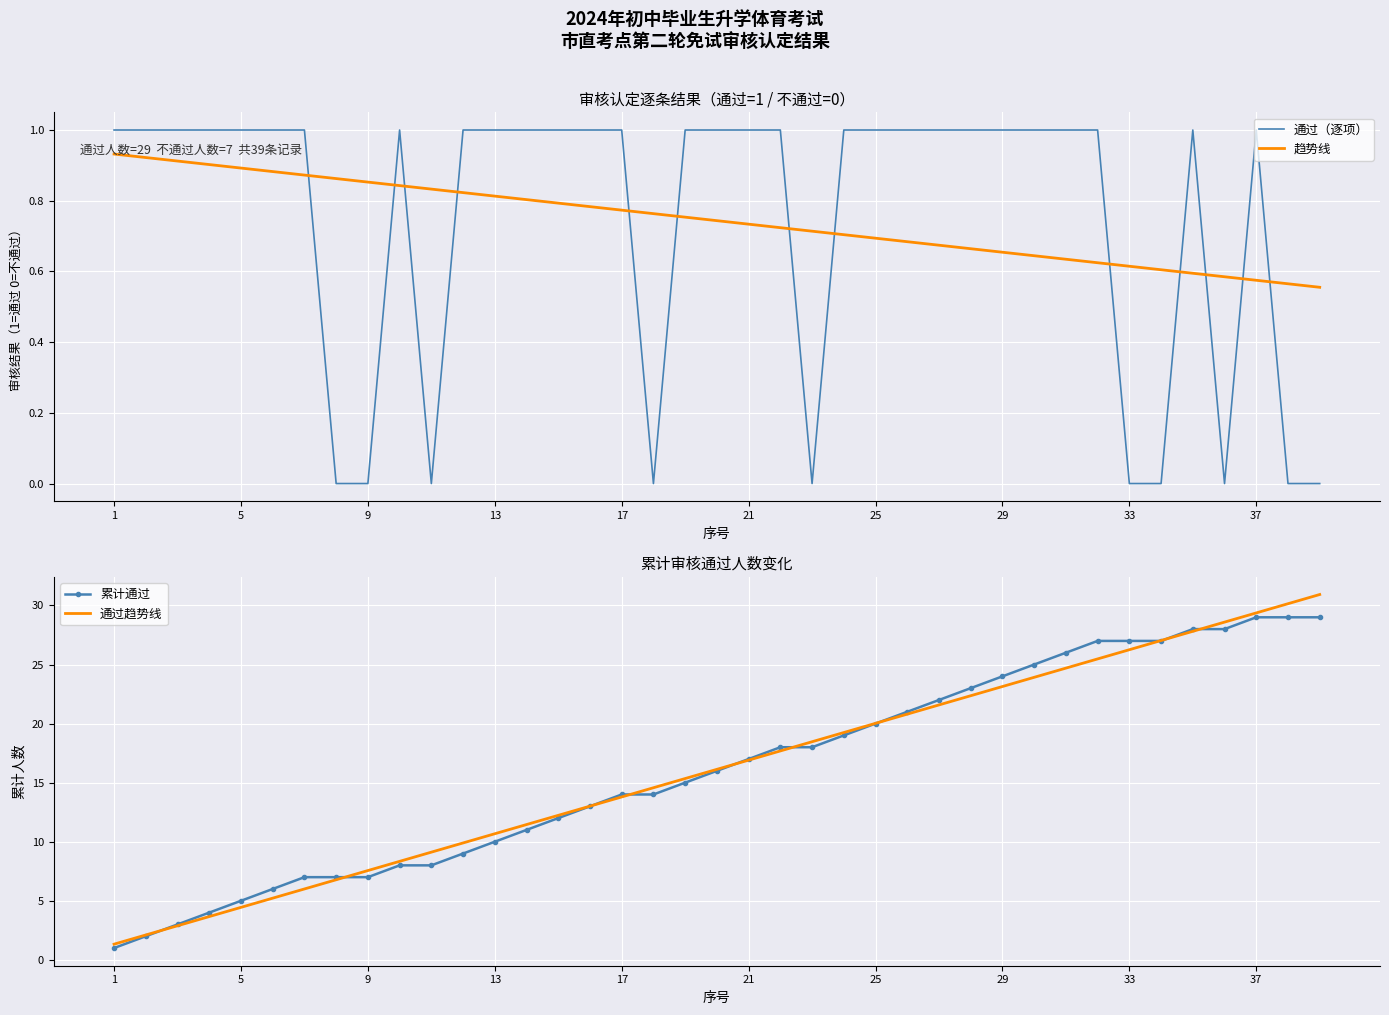

Is it true that 累计通过 equals 28.0 at 35?

True